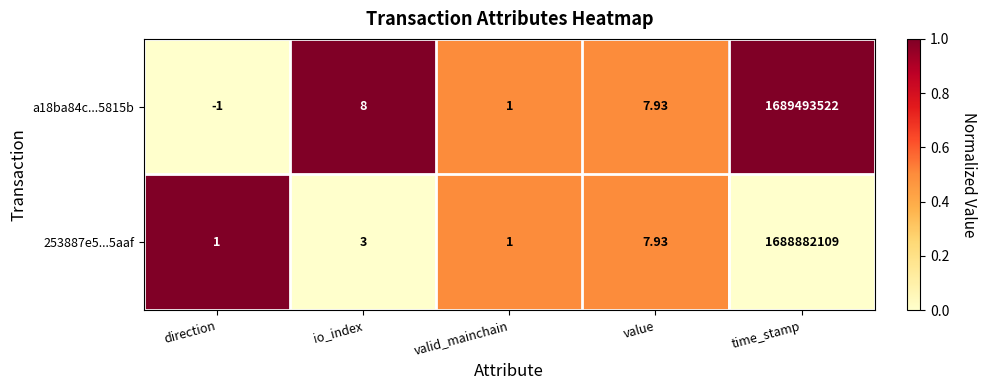

How many data points does each series have?

5